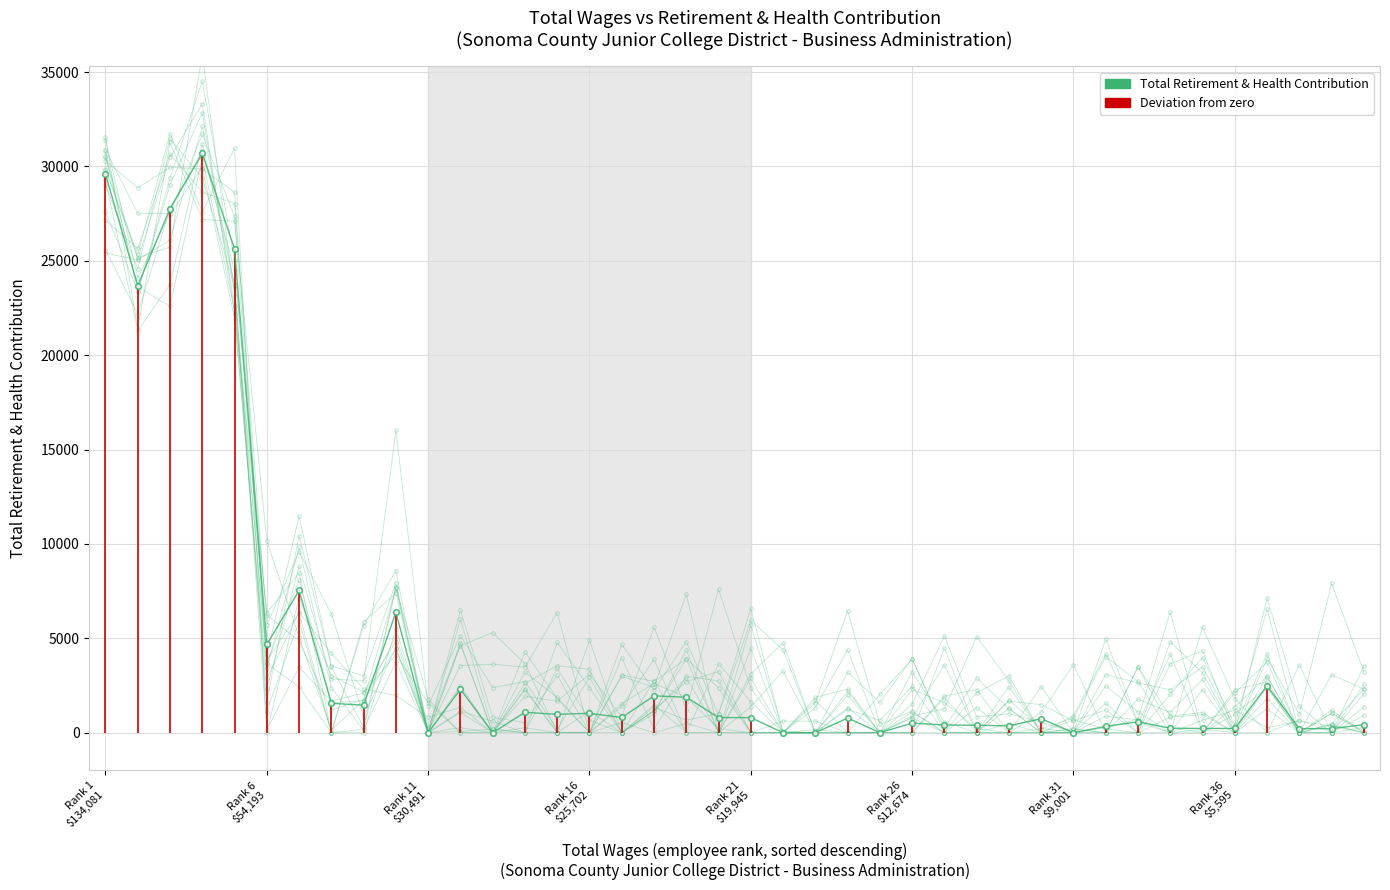

True or false: the data shows 1188 at 18.

False